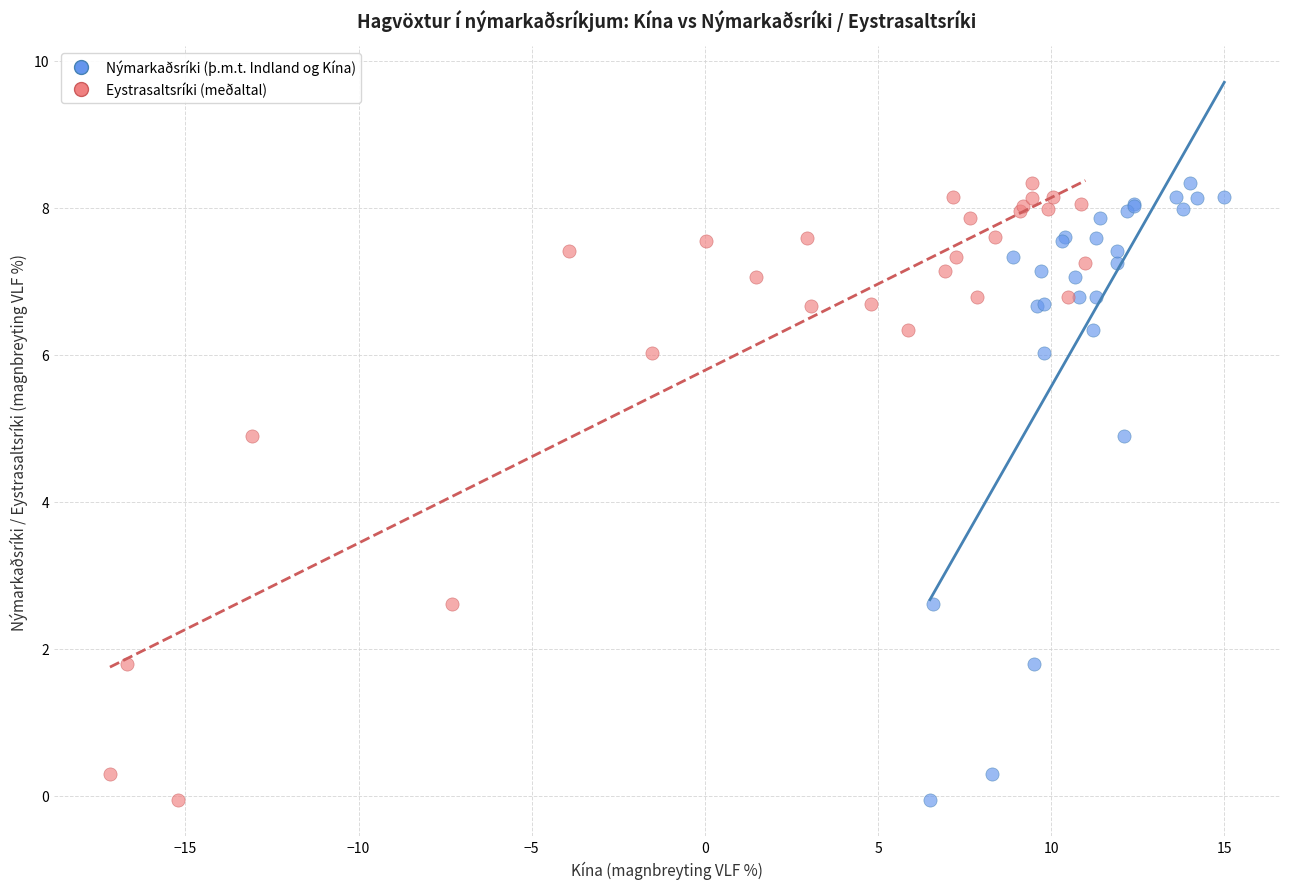

What are all the series names shown in the legend?

Nýmarkaðsríki (þ.m.t. Indland og Kína), Eystrasaltsríki (meðaltal)